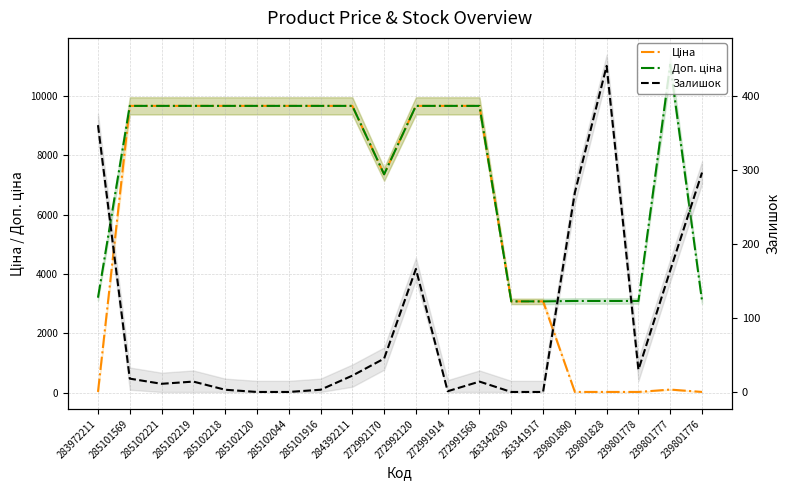

Which series ends up on top after the final intersection of Залишок and Ціна?

Залишок